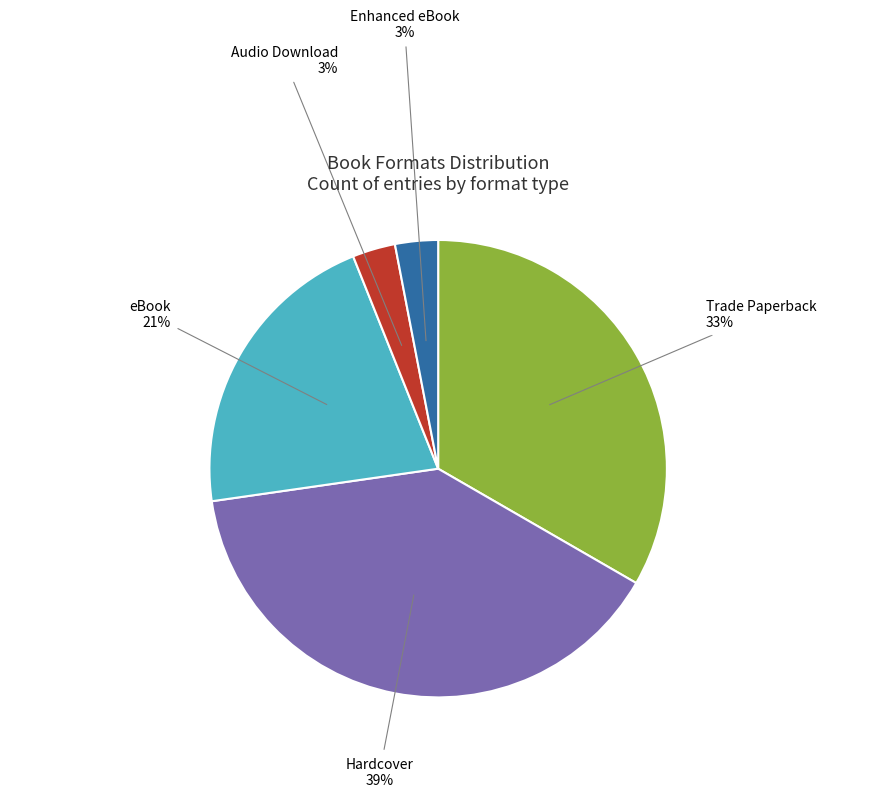

Which category has the biggest portion of the pie?

Hardcover